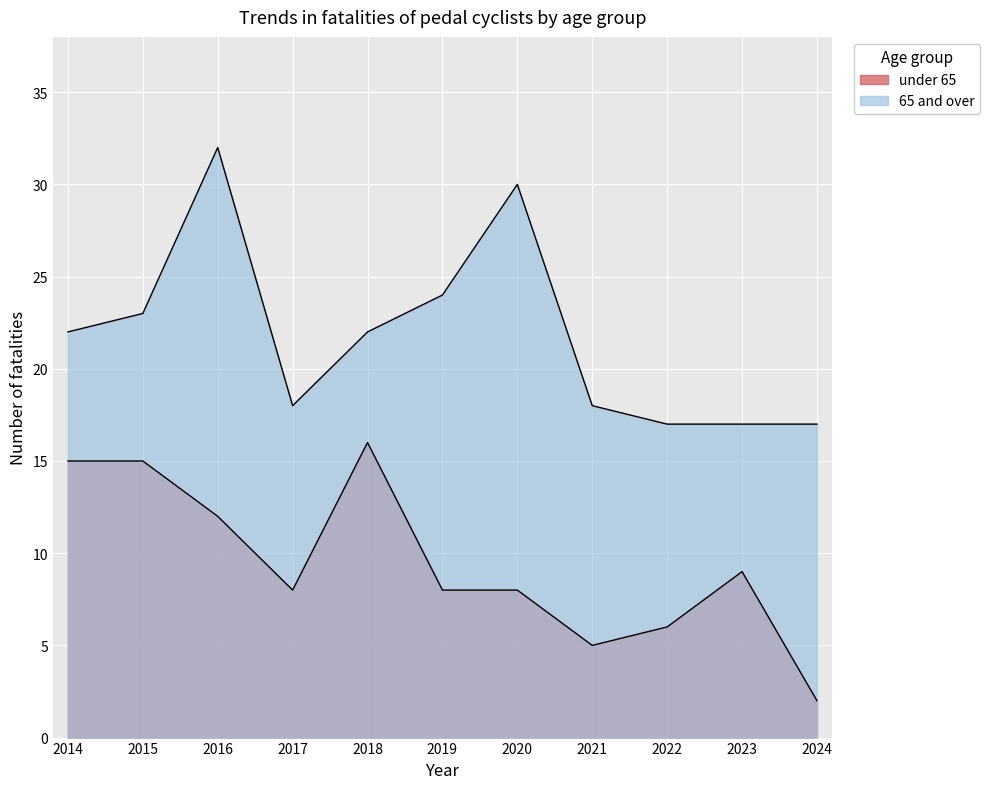

In 65 and over, how many points are lower than both neighbors (excluding endpoints)?

1